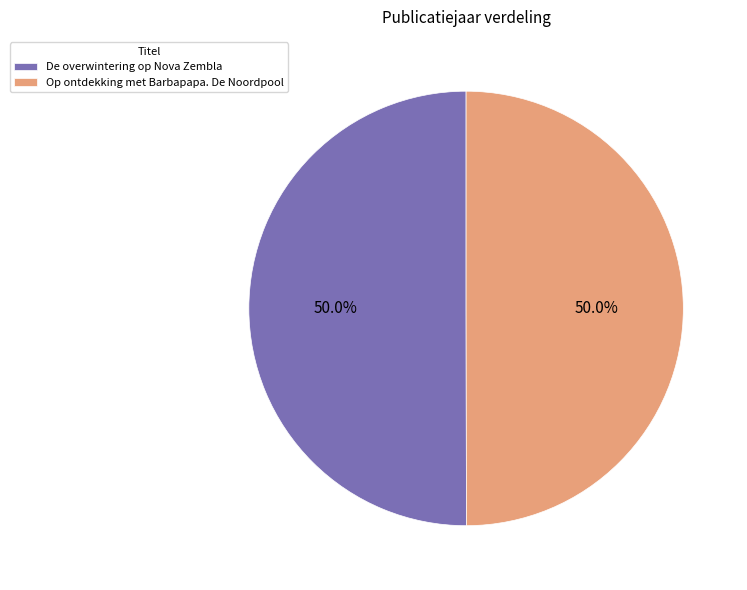

Approximately how many times larger is the value at De overwintering op Nova Zembla compared to Op ontdekking met Barbapapa. De Noordpool?

1.0